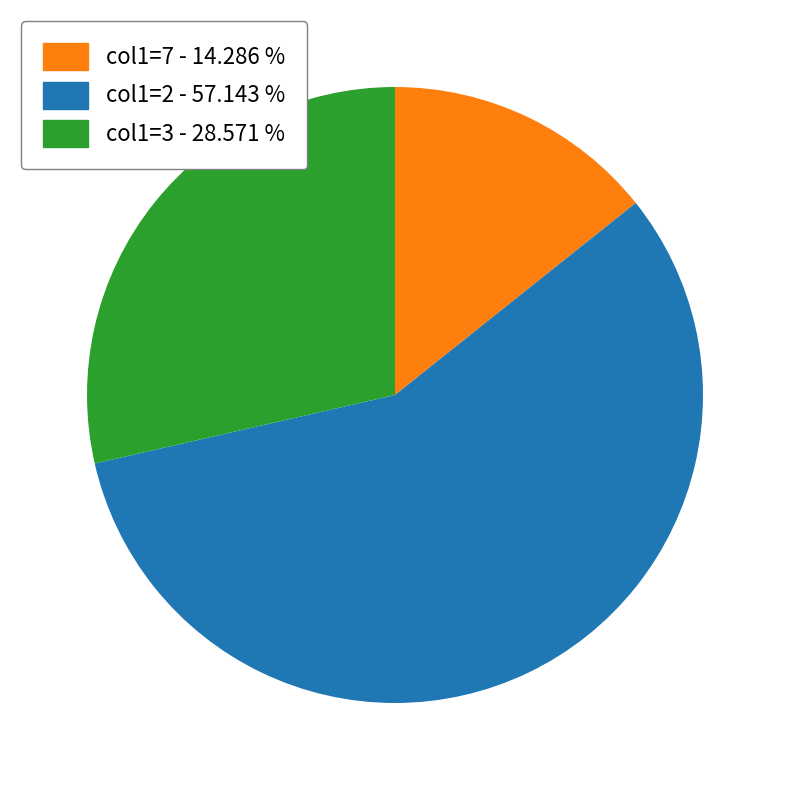

Is there a majority slice in this chart?

Yes